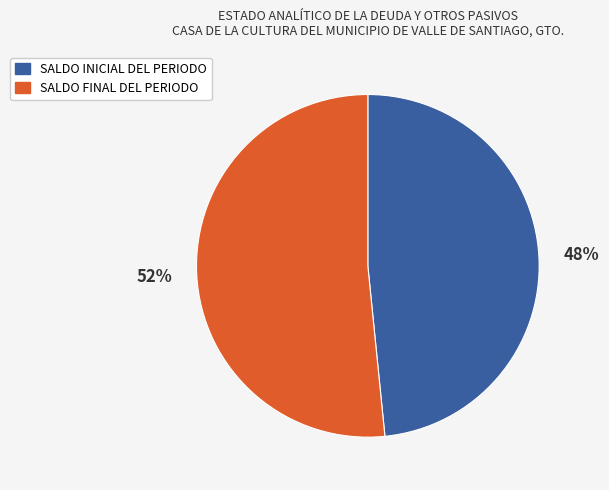

To the nearest percent, what is the average slice percentage?

50%